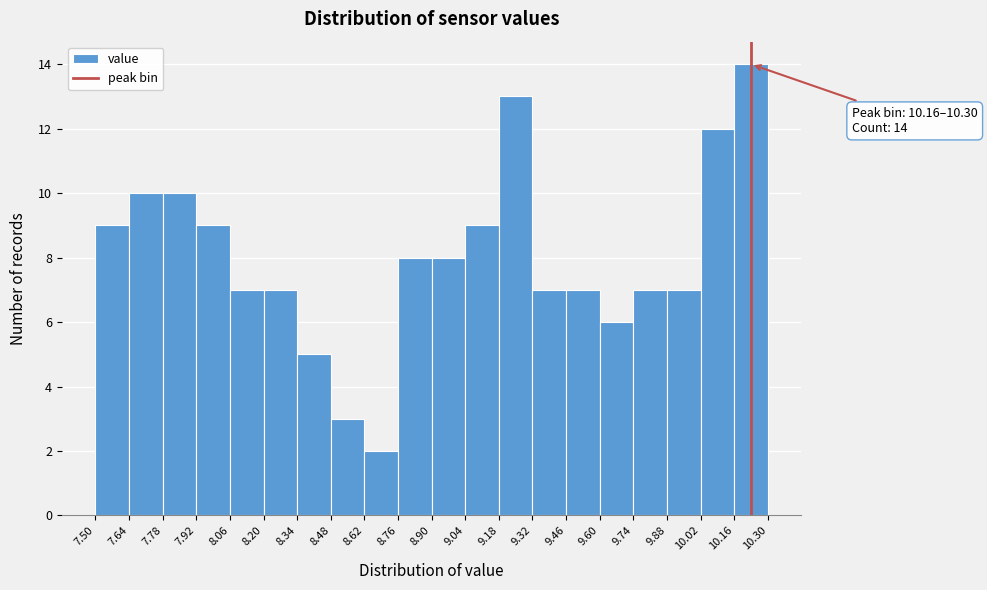

Over which range of the x-axis is the bar tallest?

10.16 to 10.30